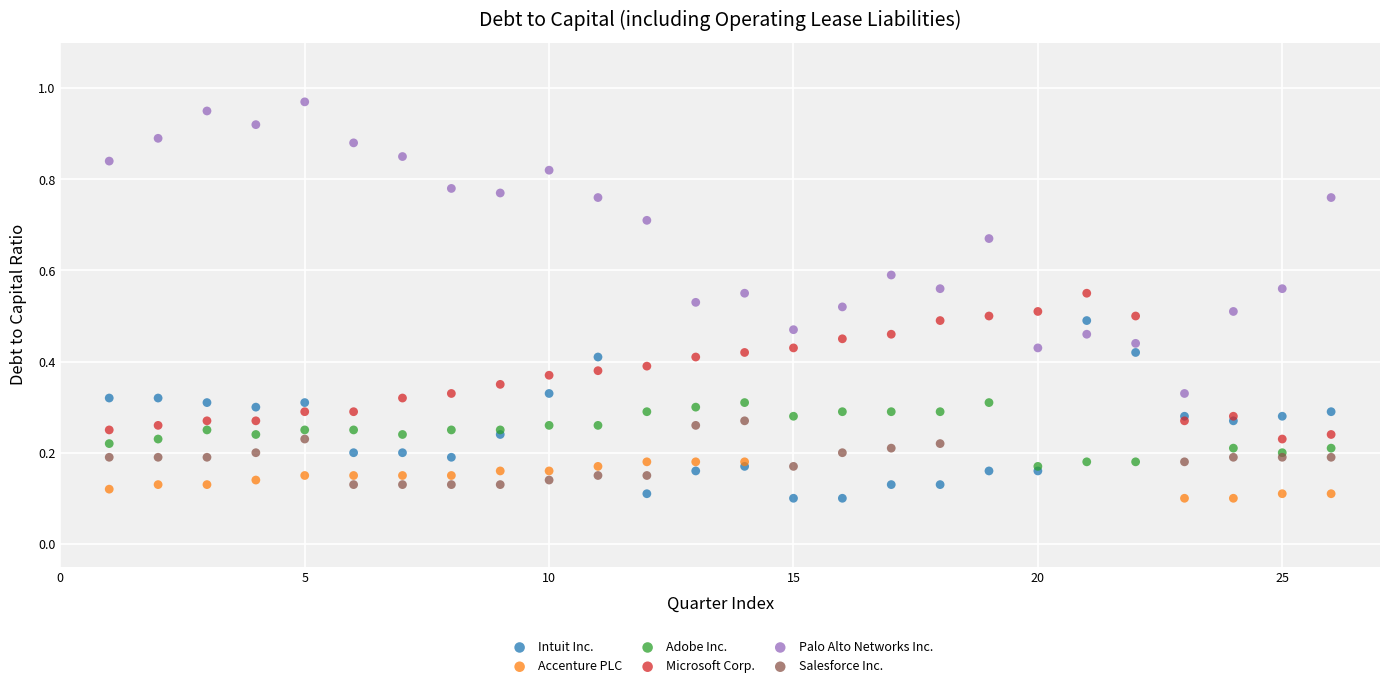

What are all the series names shown in the legend?

Intuit Inc., Accenture PLC, Adobe Inc., Microsoft Corp., Palo Alto Networks Inc., Salesforce Inc.